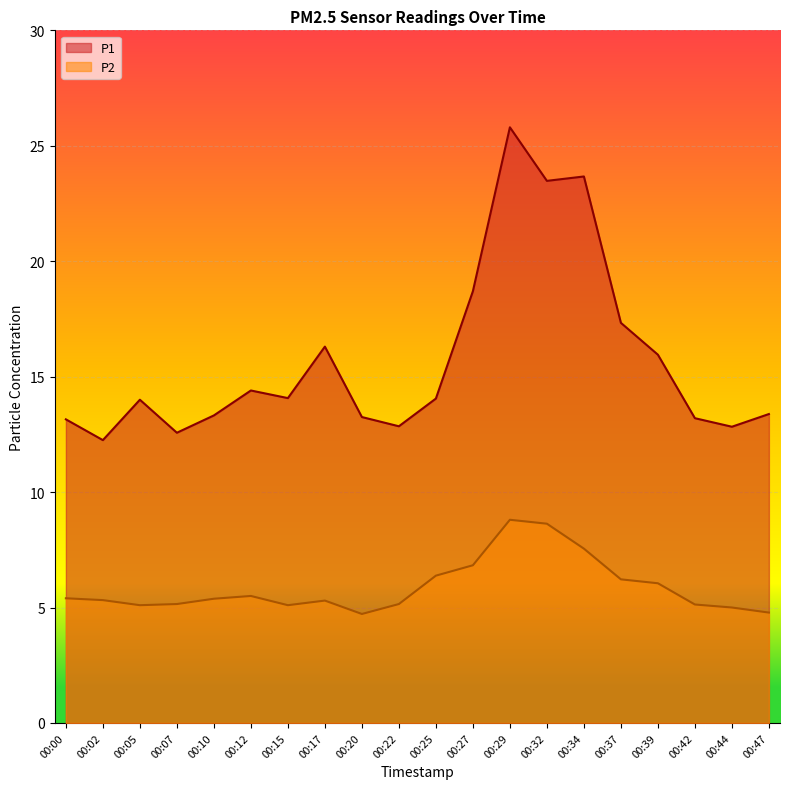

Rank the series at 00:12 from lowest to highest value.

P2, P1